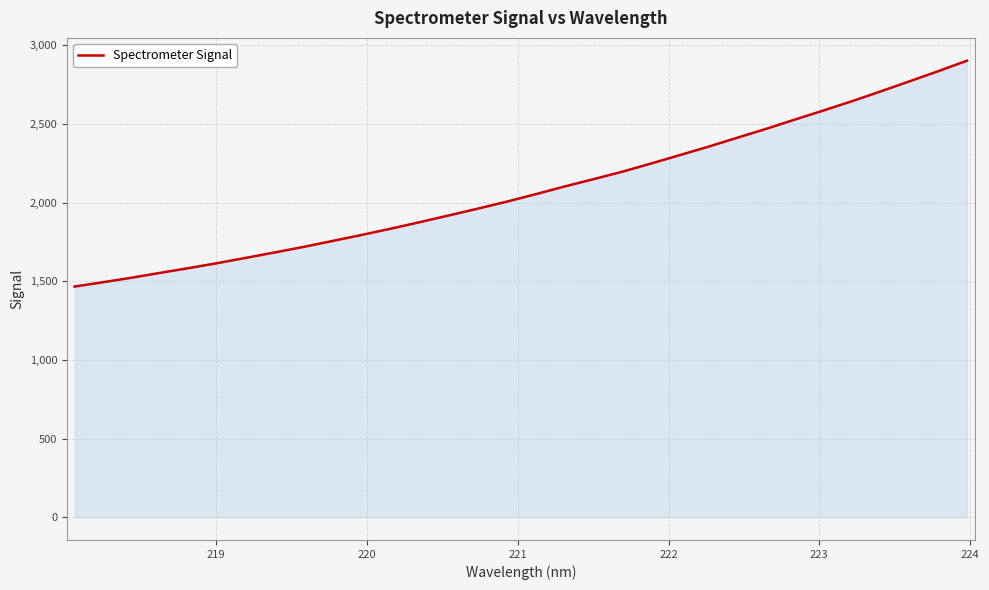

What is the average value?

2084.6